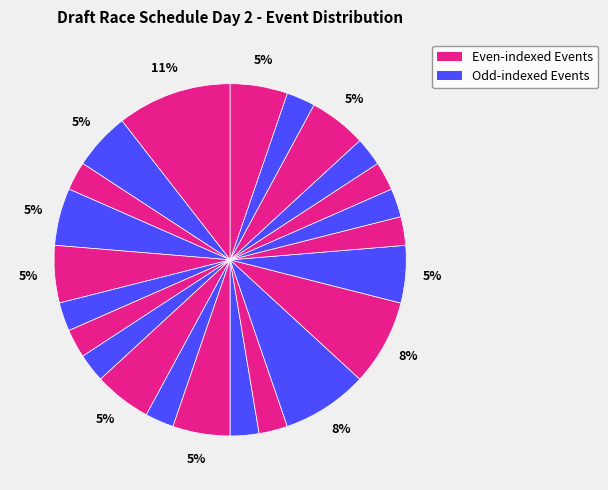

How many segments does this pie chart have?

23